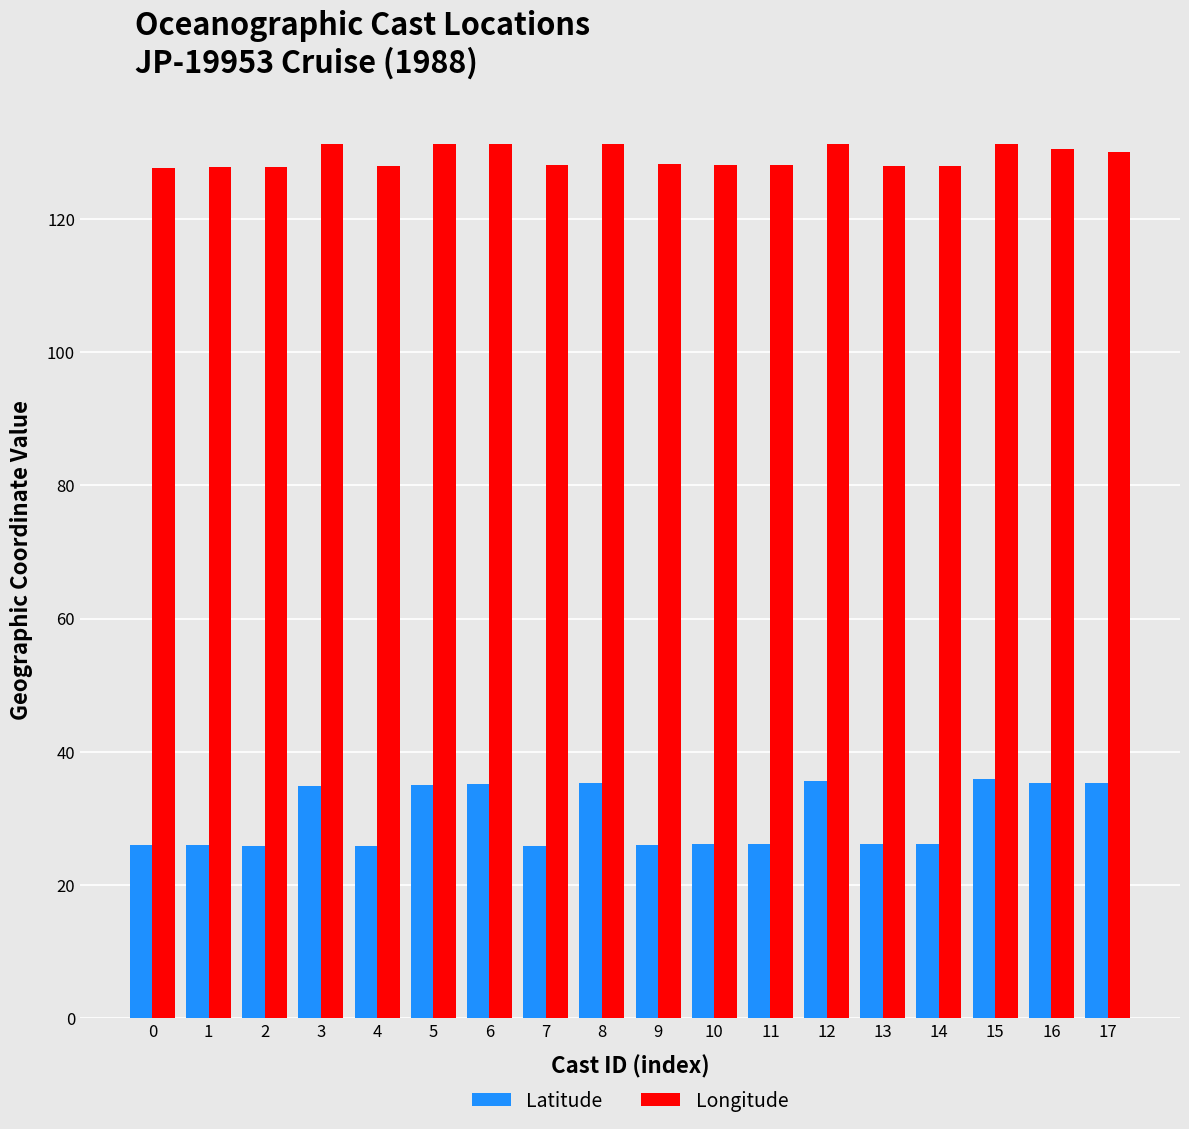

Count the number of data series in this chart.

2